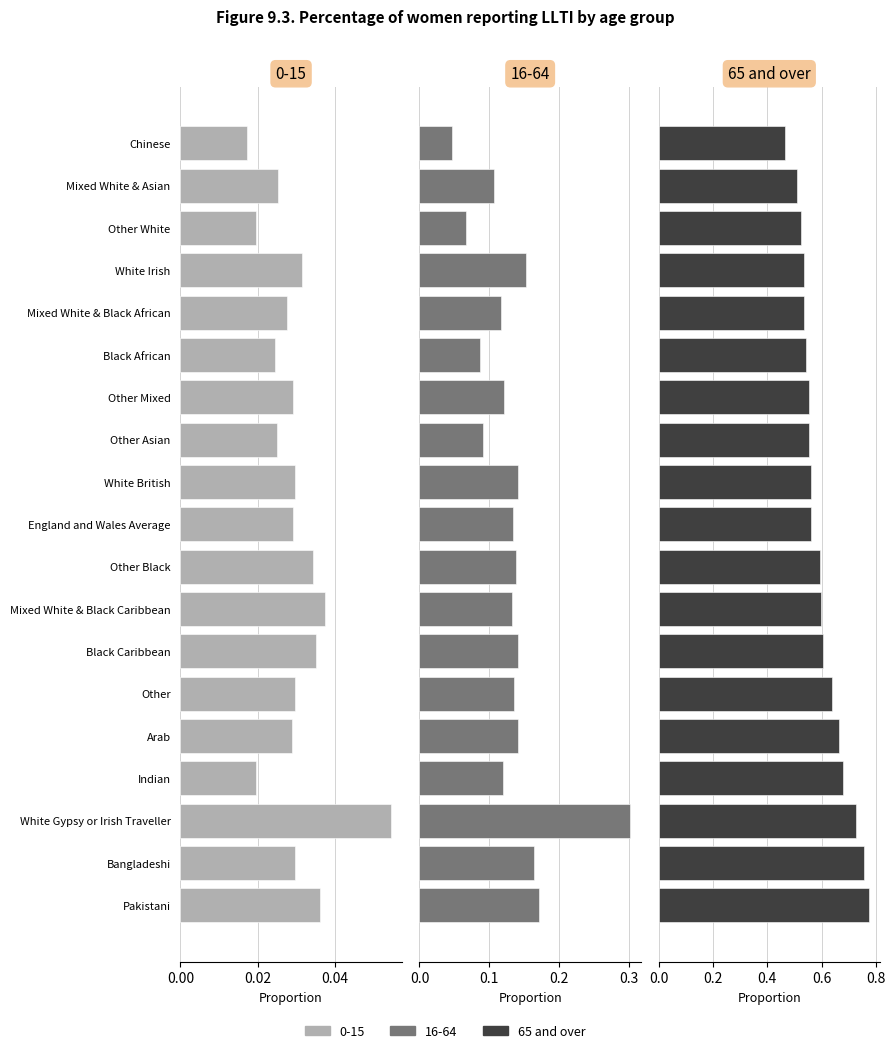

Does the chart contain stacked bars?

No